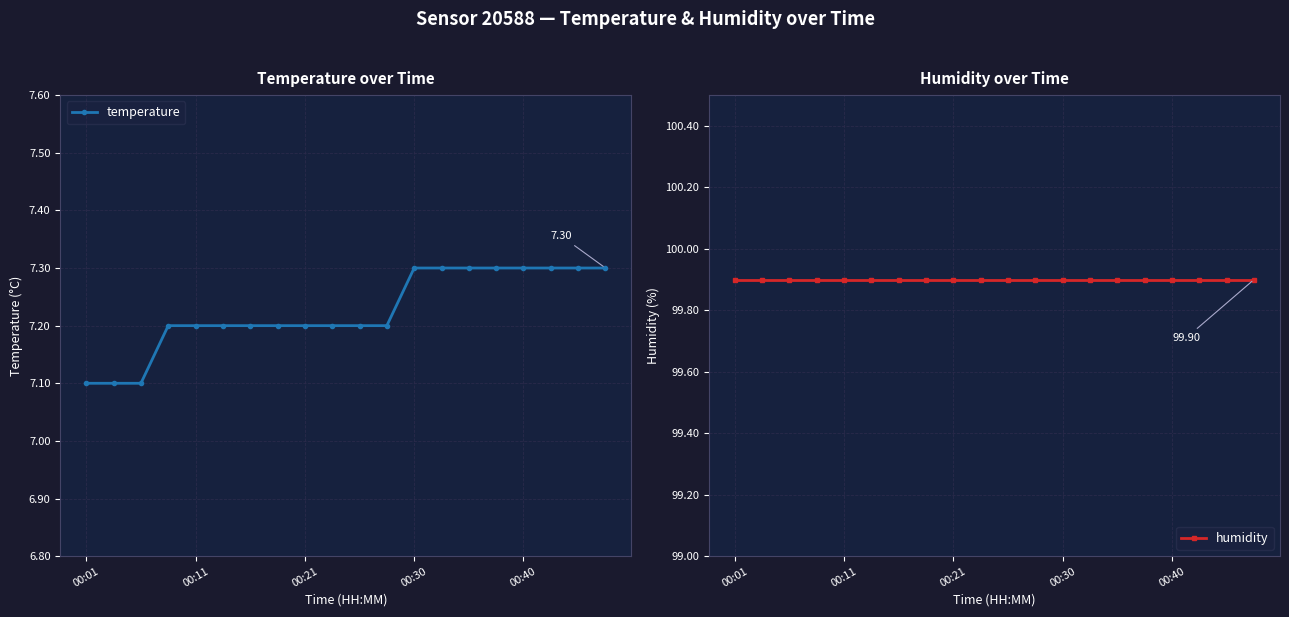

Which series changed the most between 10 and 11?

temperature